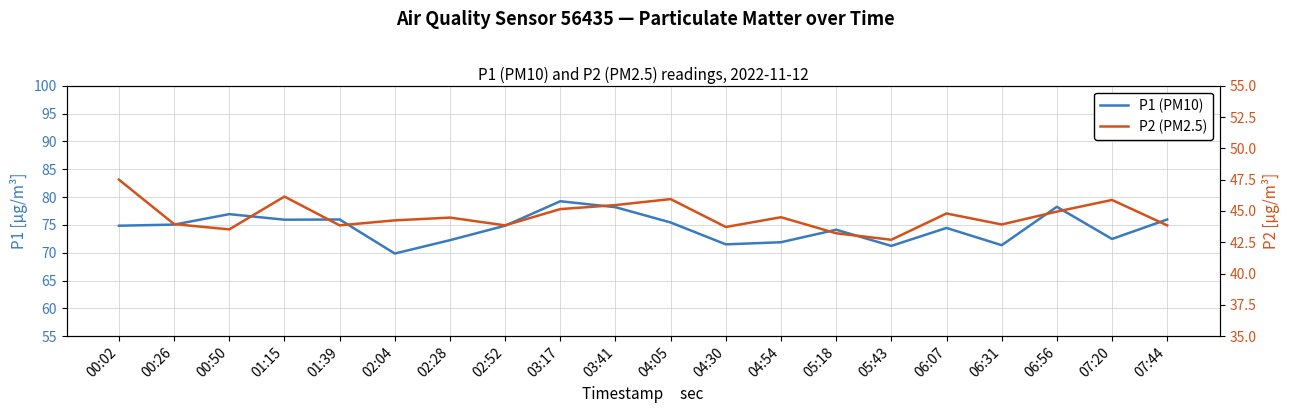

List the series in order of their peak value, lowest first.

P2 (PM2.5), P1 (PM10)